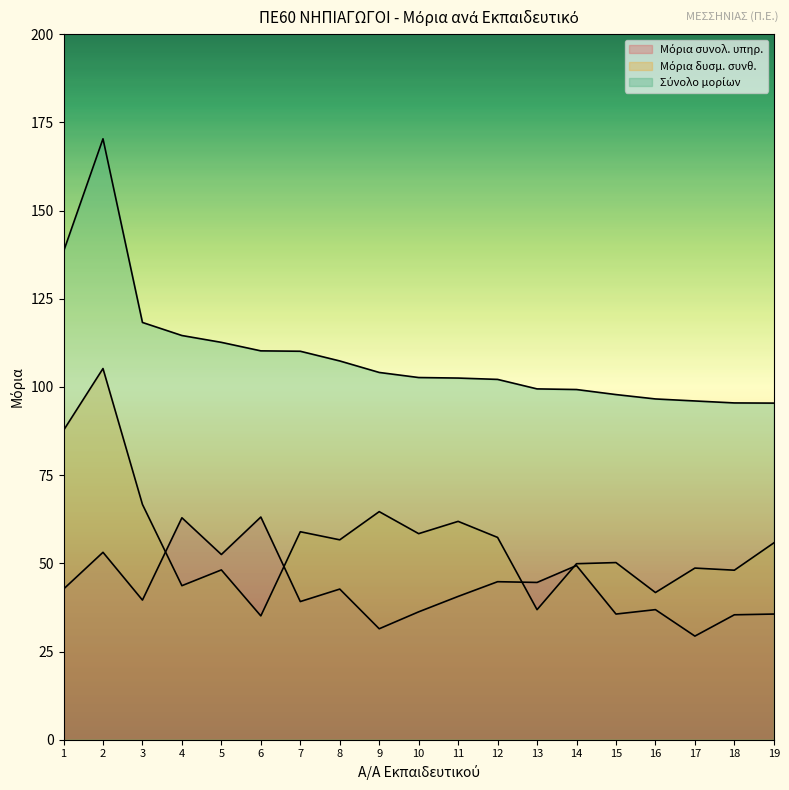

Is the value of Μόρια δυσμ. συνθ. at 18 greater than the value of Μόρια συνολ. υπηρ. at 2?

No